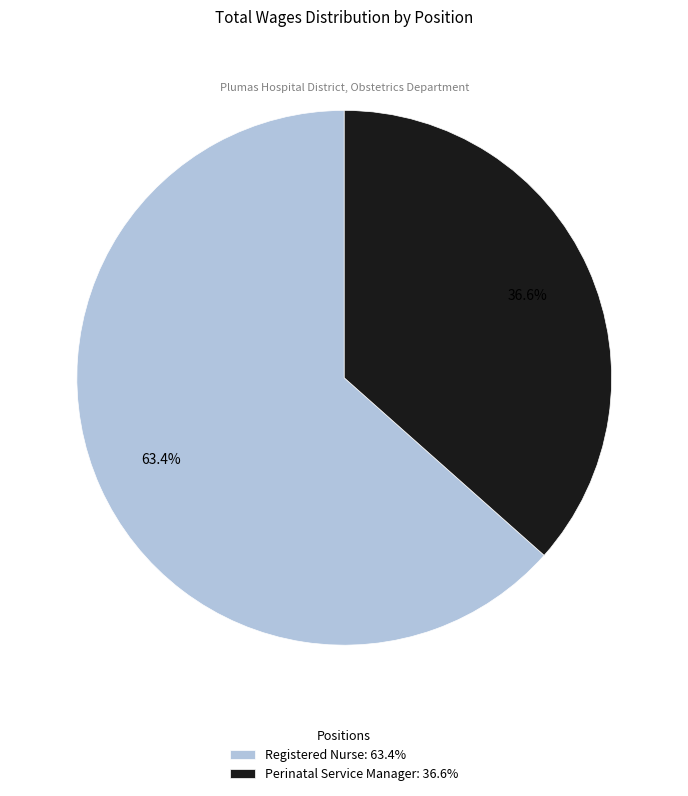

Approximately how many times larger is the value at Registered Nurse: 63.4% compared to Perinatal Service Manager: 36.6%?

1.7